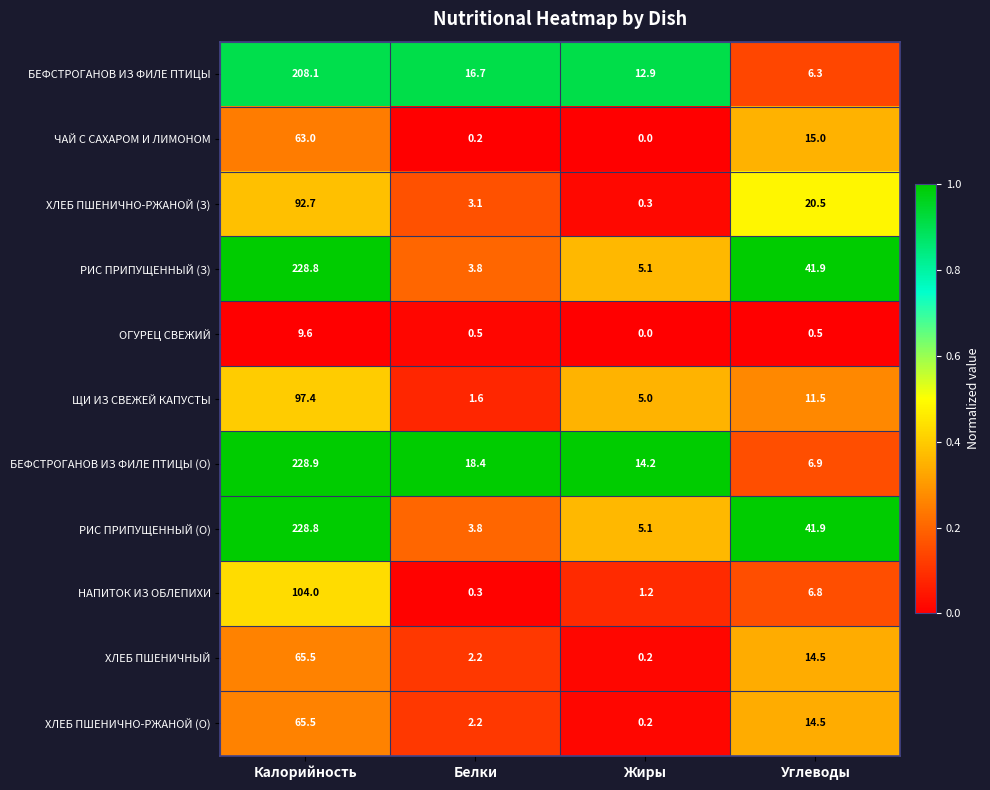

Rank the categories by ХЛЕБ ПШЕНИЧНО-РЖАНОЙ (О) value from lowest to highest.

Жиры, Белки, Углеводы, Калорийность